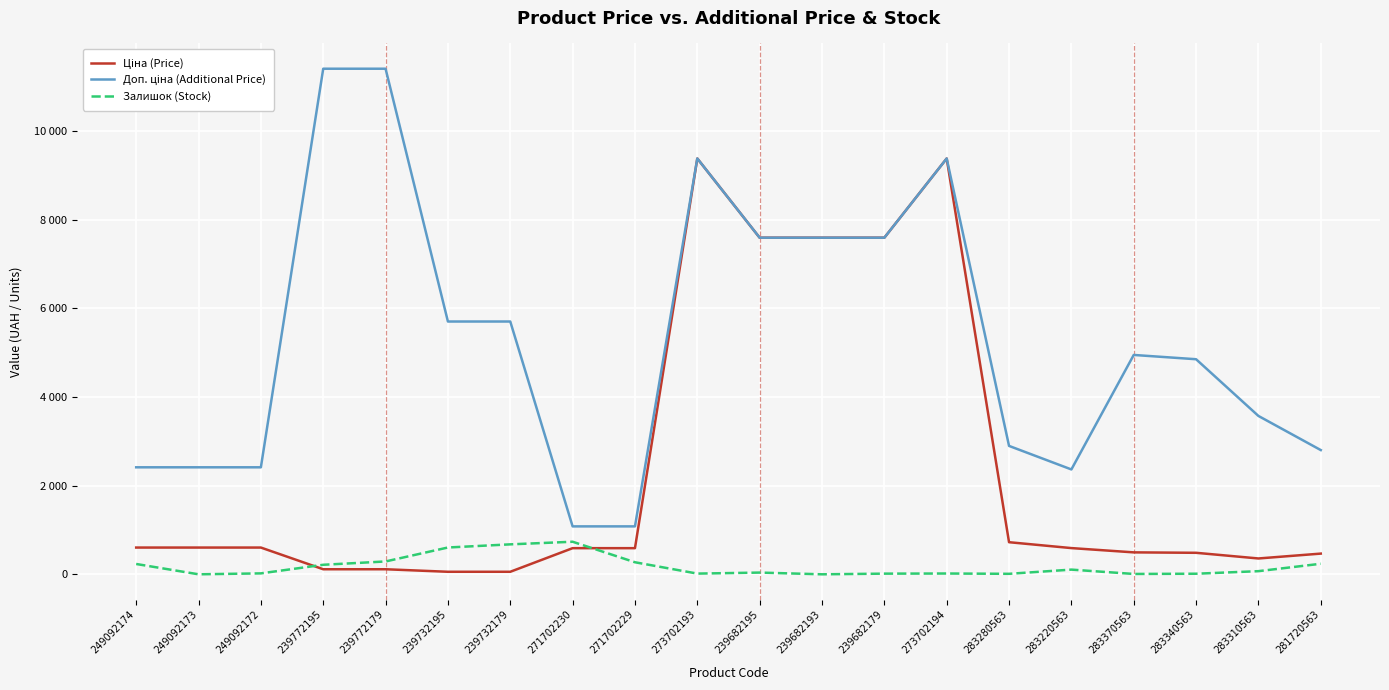

True or false: Залишок (Stock) and Доп. ціна (Additional Price) cross at least once.

False